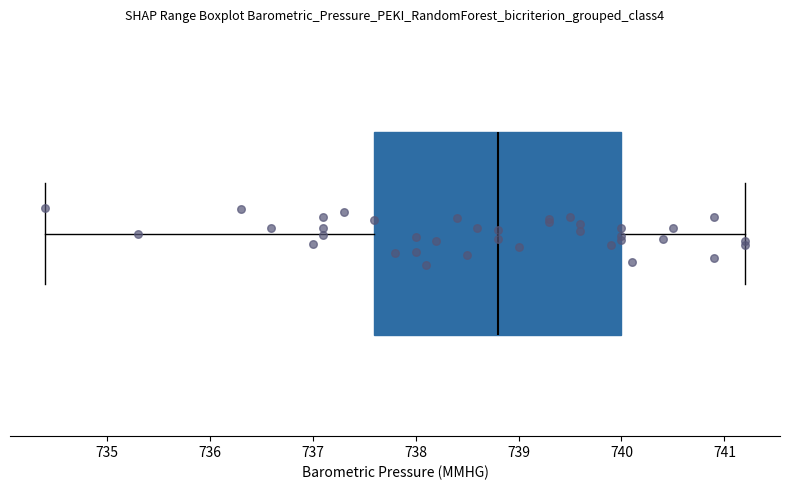

Where does the median line of the box sit on the x-axis? The values are not printed on the chart, so give them approximately, as read against the axis.

738.8